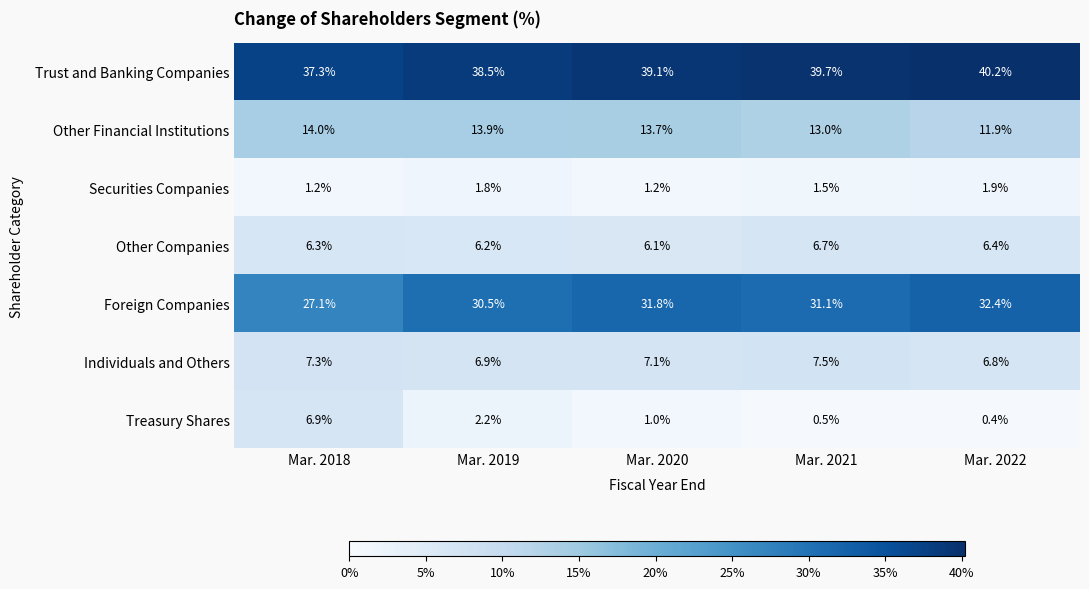

What is the difference between the second highest and minimum values in the Other Companies series?

0.3